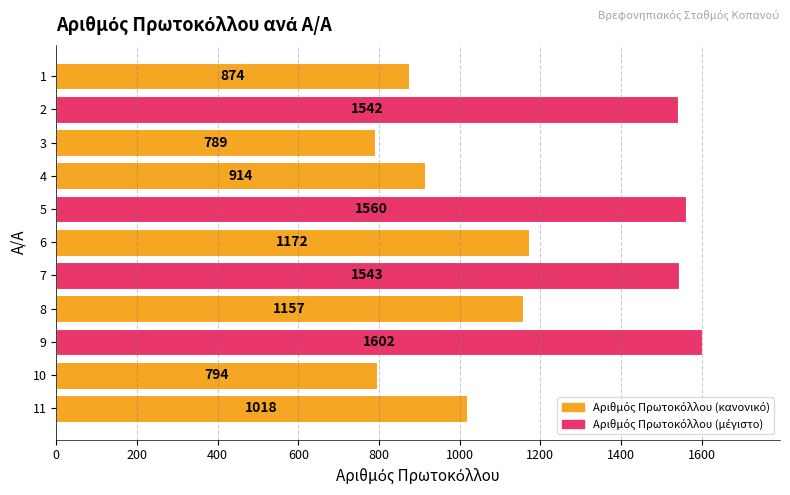

How many bars are there in total?

11